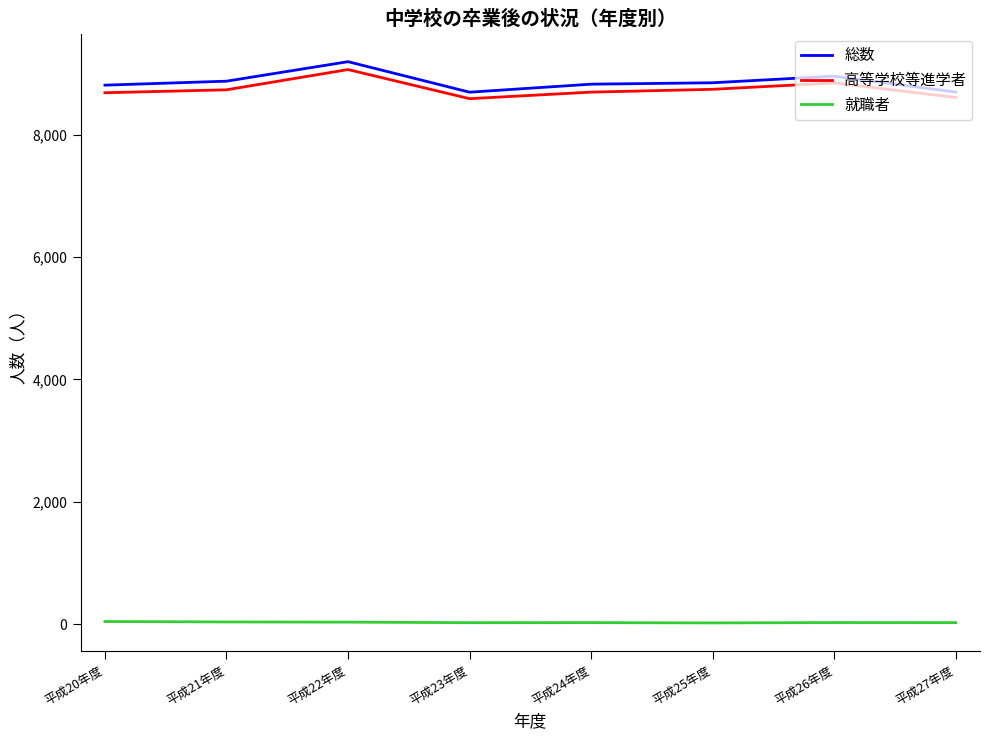

True or false: 就職者 and 総数 intersect in this chart.

False